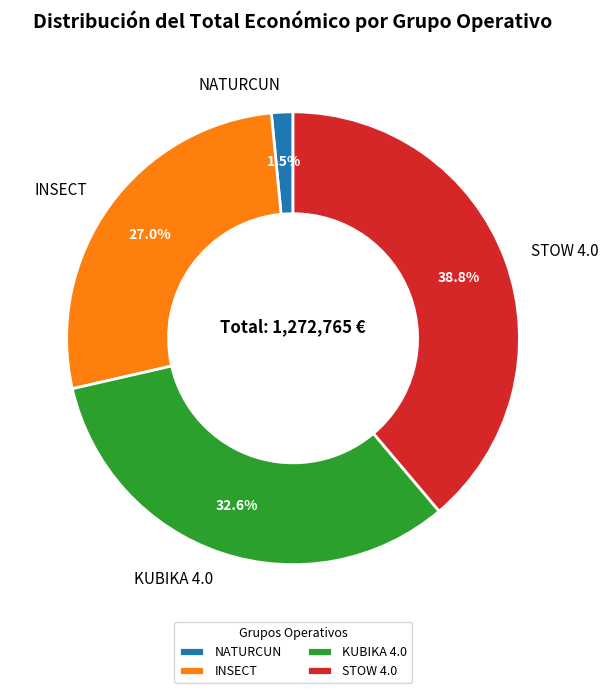

Is INSECT the majority of the pie?

No